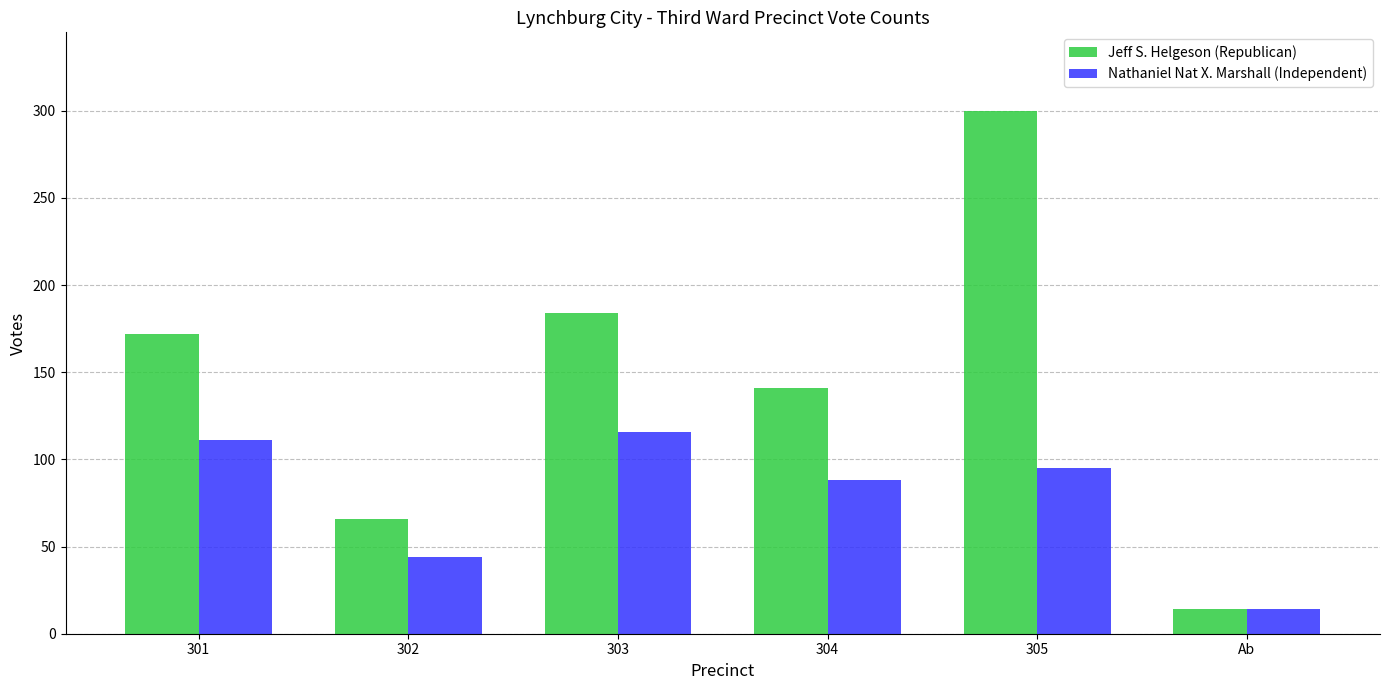

Reading left to right, list all the values displayed in this chart.

Jeff S. Helgeson (Republican): 301=172	302=66	303=184	304=141	305=300	Ab=14
Nathaniel Nat X. Marshall (Independent): 301=111	302=44	303=116	304=88	305=95	Ab=14